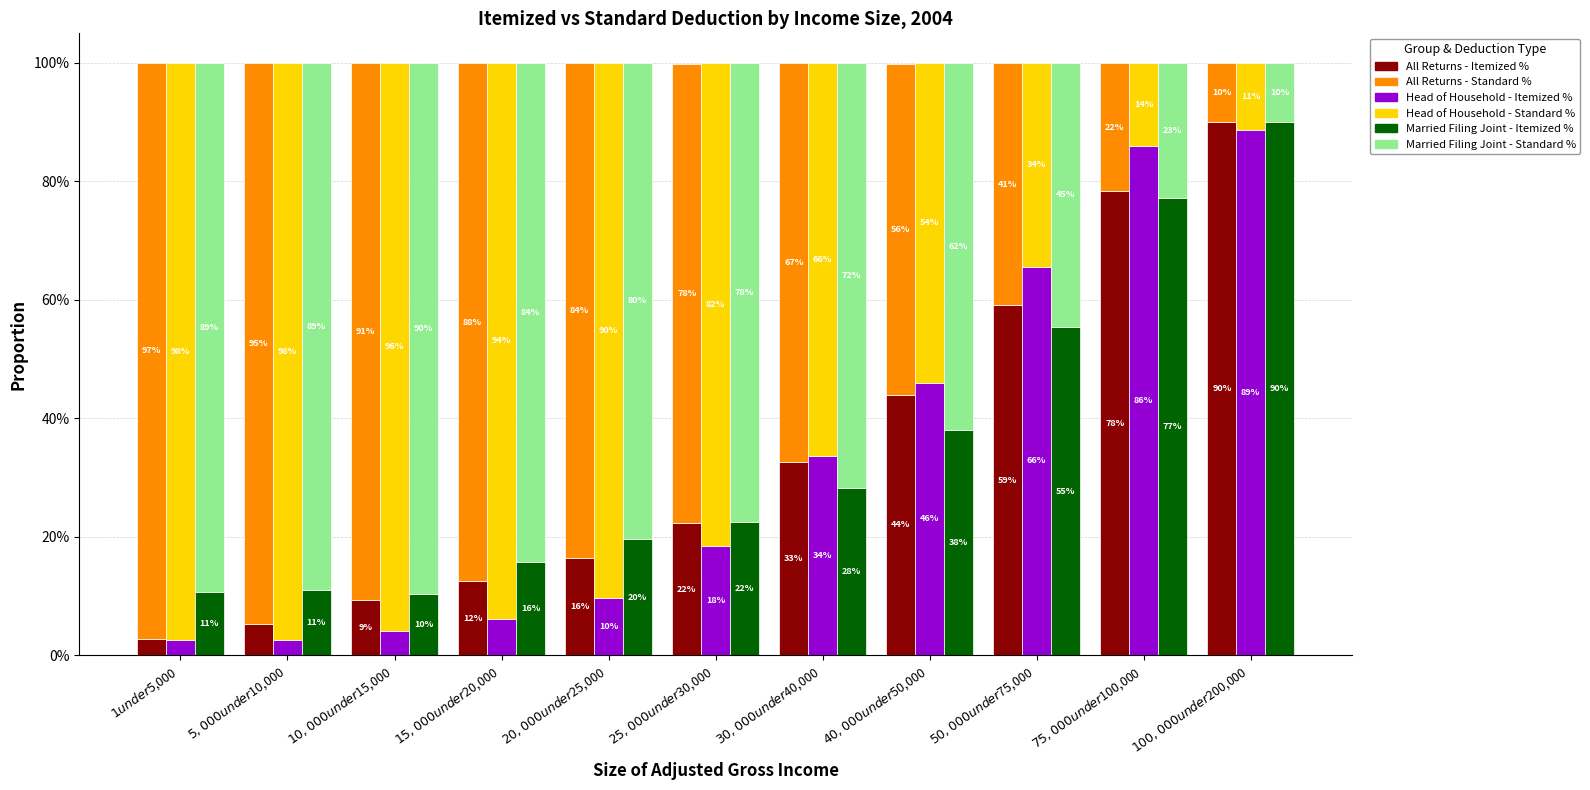

How many data points does each series have?

11